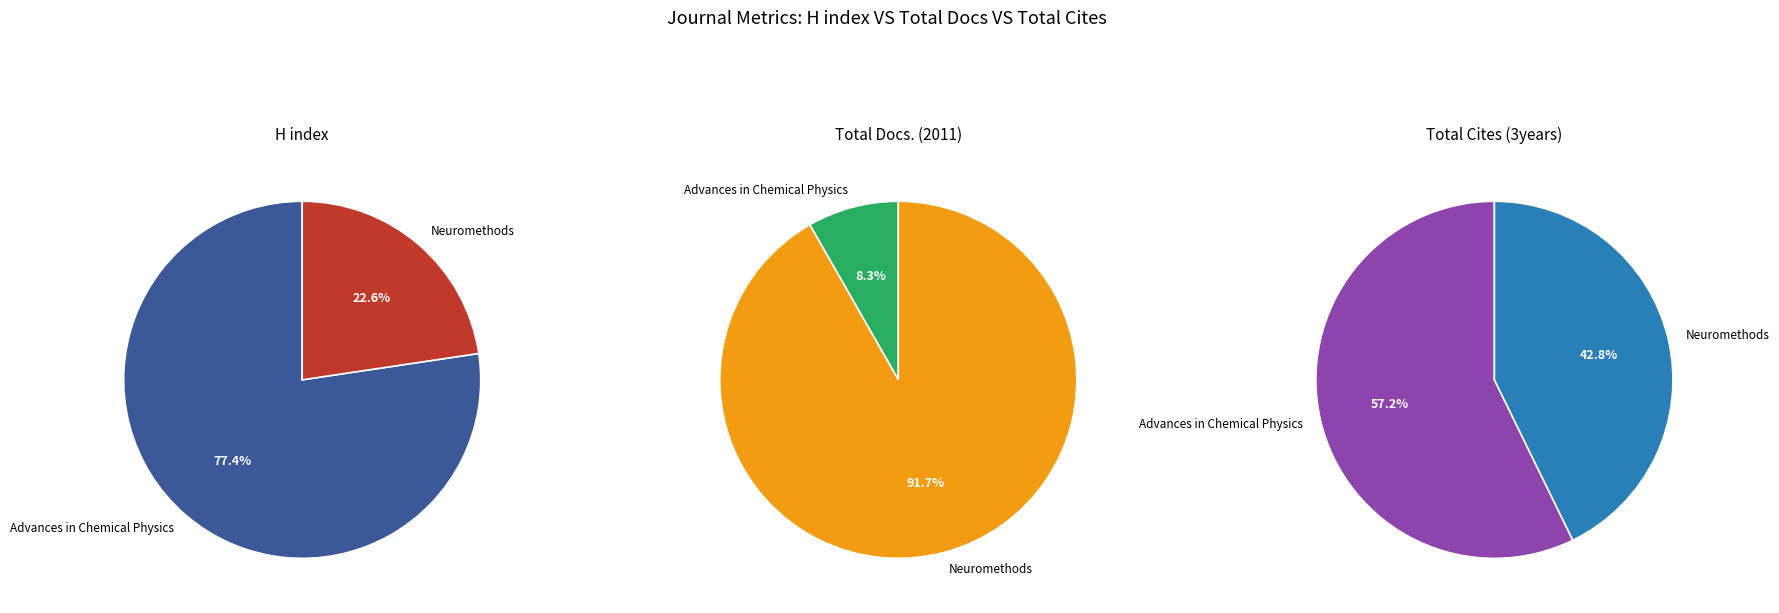

To the nearest percent, what percentage of the pie is Neuromethods?

92%